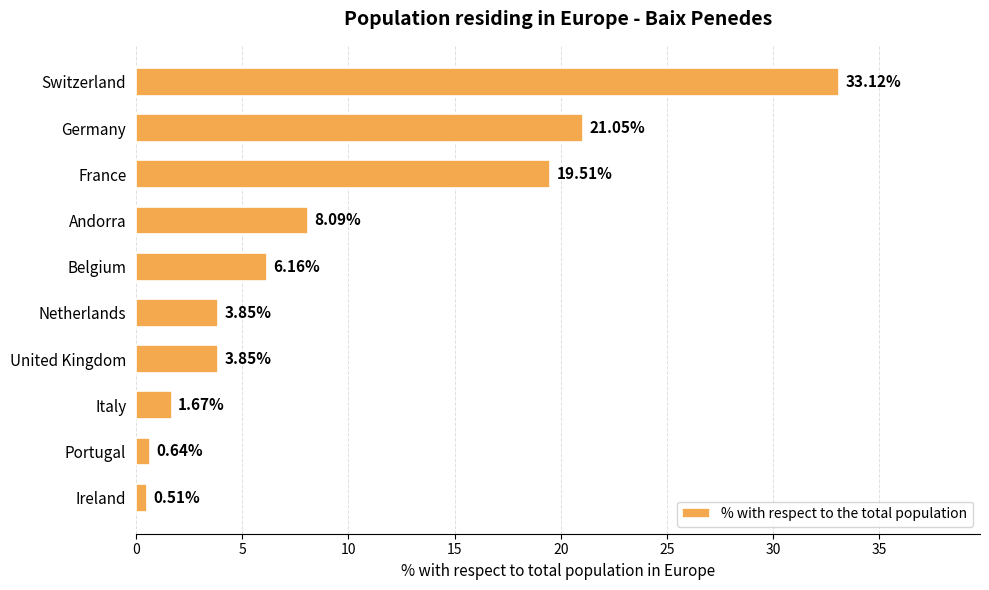

Where is the data nearest to the value 16?

France